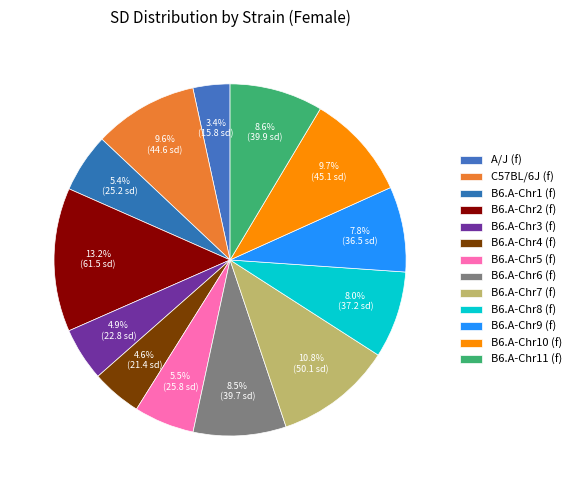

Rank the categories by value from lowest to highest.

A/J (f), B6.A-Chr4 (f), B6.A-Chr3 (f), B6.A-Chr1 (f), B6.A-Chr5 (f), B6.A-Chr9 (f), B6.A-Chr8 (f), B6.A-Chr6 (f), B6.A-Chr11 (f), C57BL/6J (f), B6.A-Chr10 (f), B6.A-Chr7 (f), B6.A-Chr2 (f)